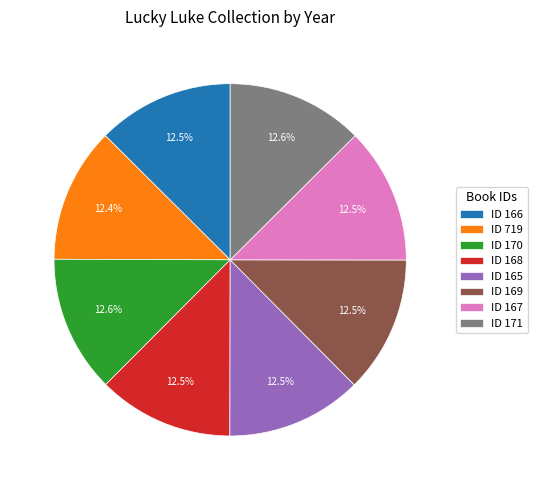

Does ID 169 account for over 50% of the chart?

No